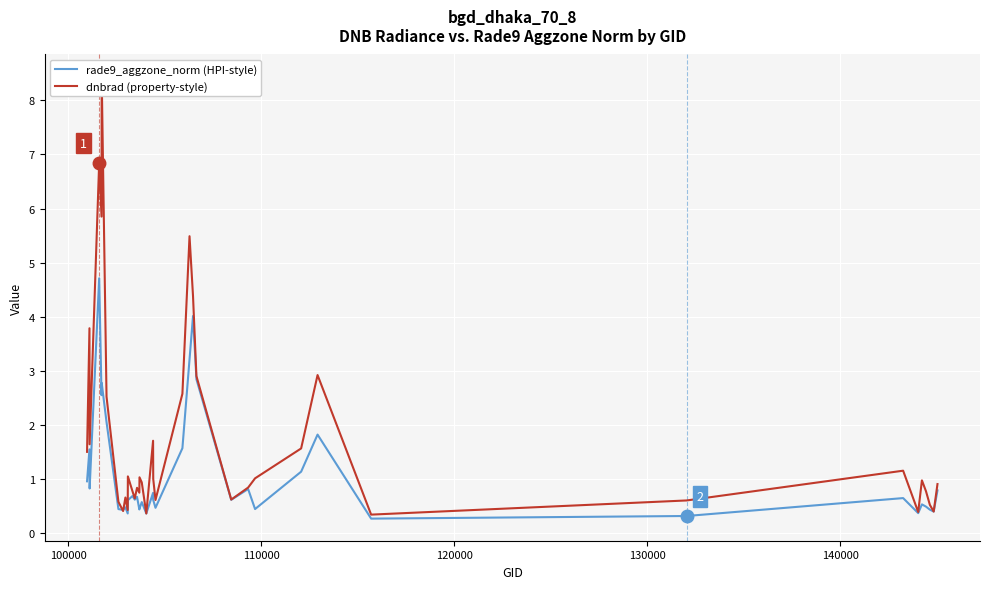

What is the minimum value for rade9_aggzone_norm (HPI-style)?

0.3